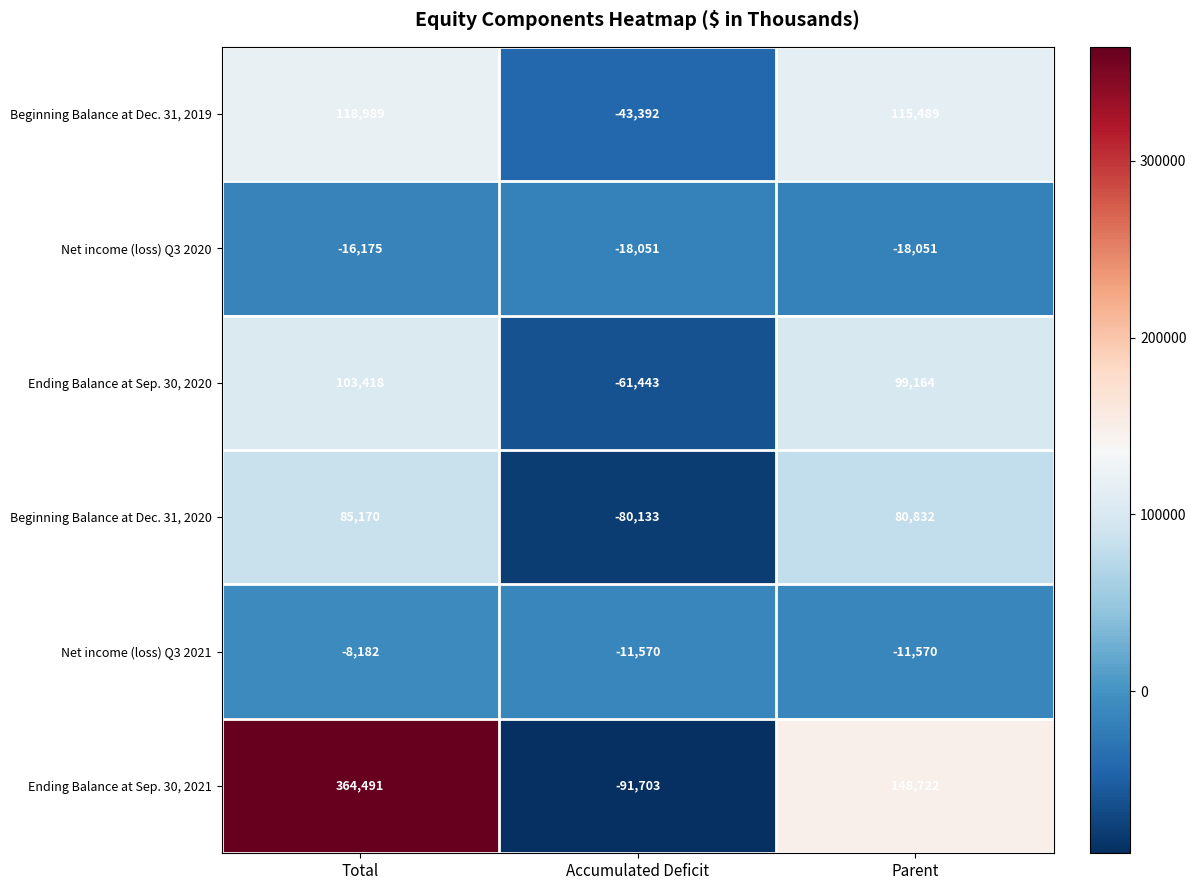

List the series in order of their peak value, lowest first.

Net income (loss) Q3 2020, Net income (loss) Q3 2021, Beginning Balance at Dec. 31, 2020, Ending Balance at Sep. 30, 2020, Beginning Balance at Dec. 31, 2019, Ending Balance at Sep. 30, 2021